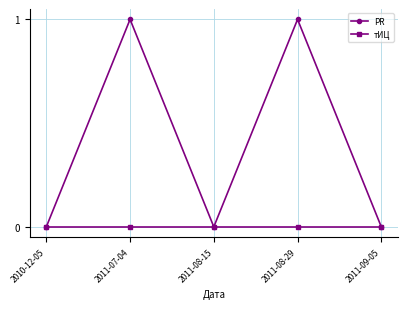

Rank the series by their maximum value, from lowest to highest.

тИЦ, PR